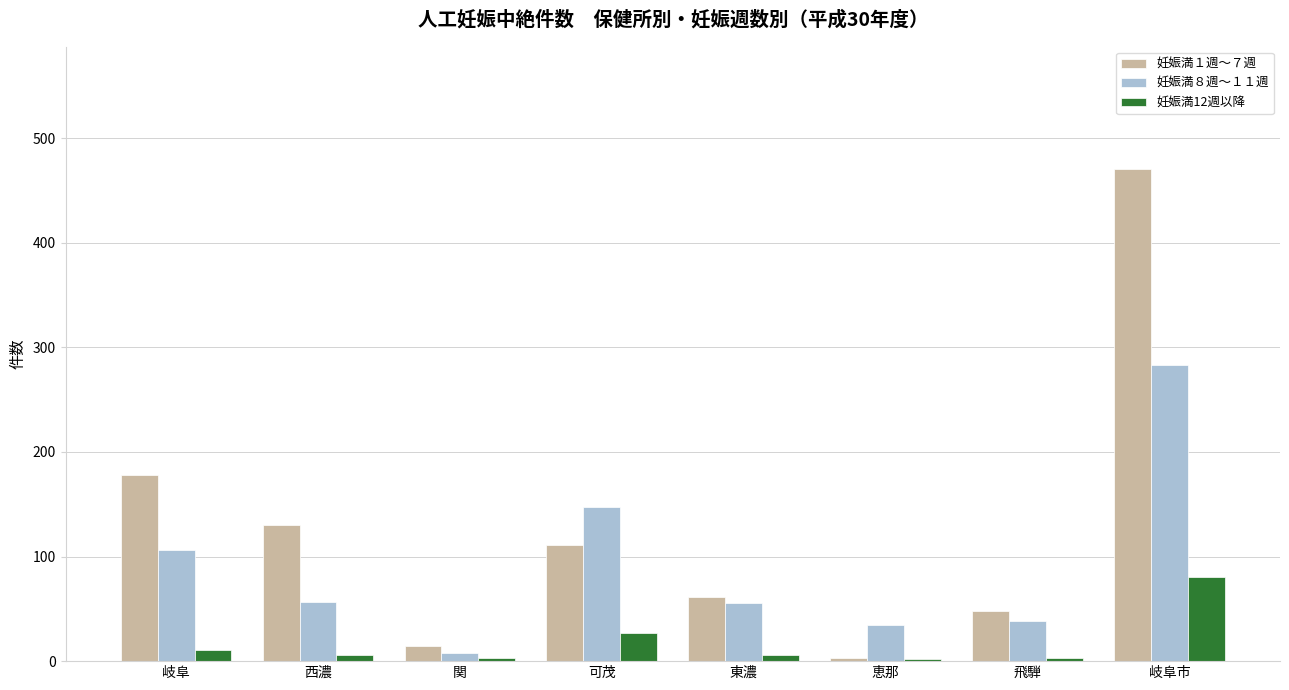

At which category is the sum across all series the highest?

岐阜市